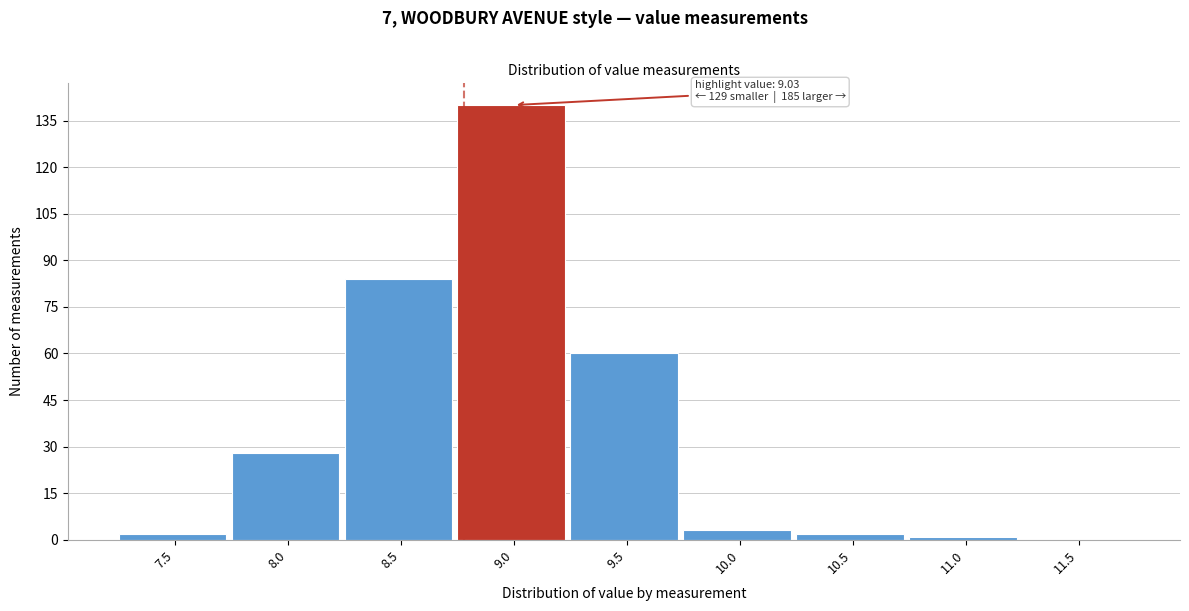

Reading left to right, what are all the values shown in this chart?

7.5=2	8.0=28	8.5=84	9.0=140	9.5=60	10.0=3	10.5=2	11.0=1	11.5=0